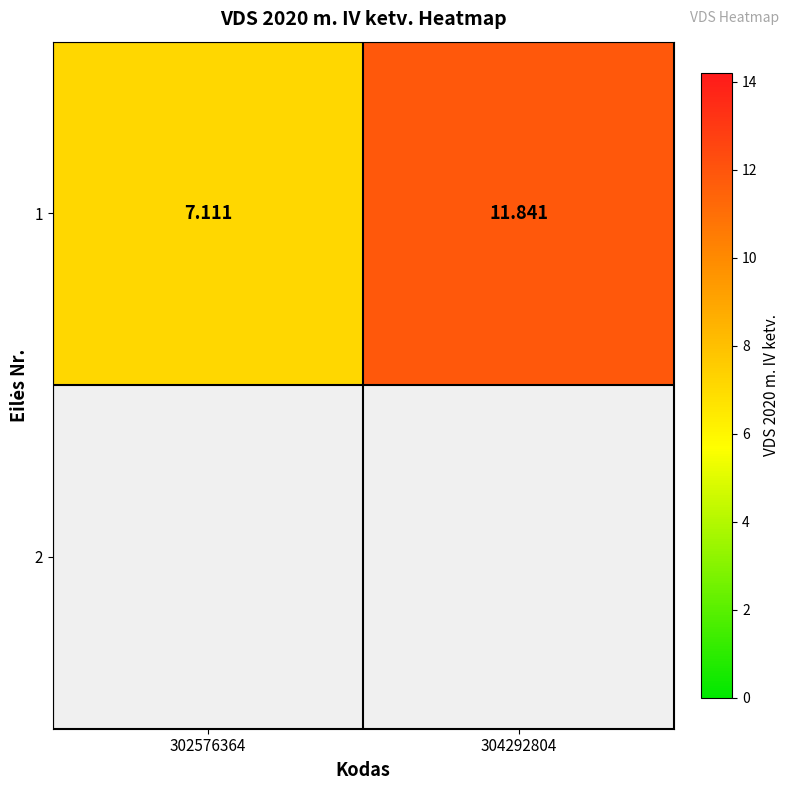

How many distinct data groups are displayed?

1